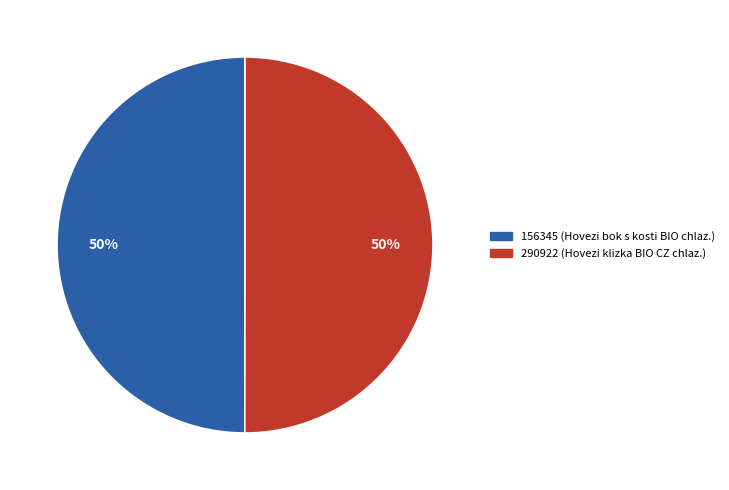

What percentage is the 290922 slice, to the nearest percent?

50%